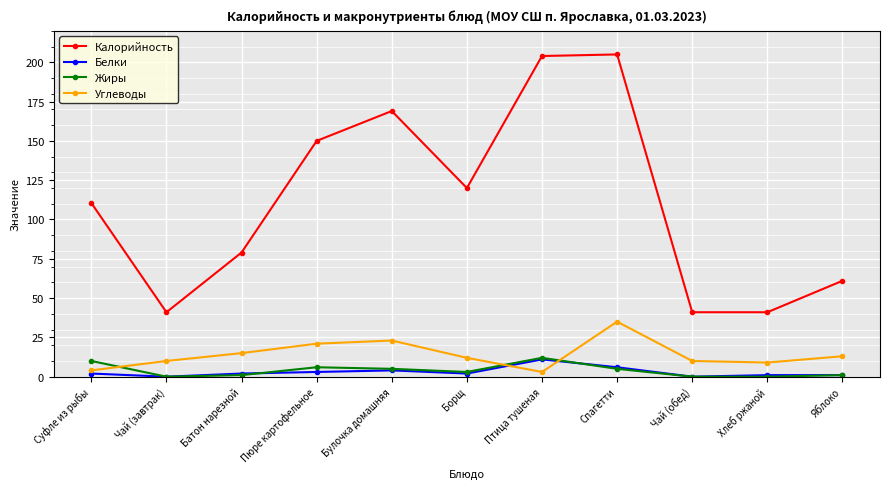

What is the minimum value for Калорийность?

41.0